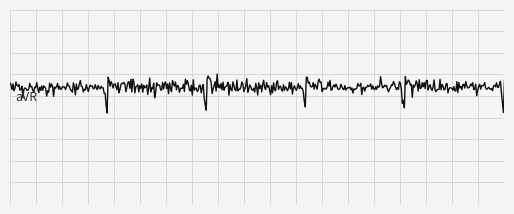

Does the chart display data point markers on the line(s)?

No